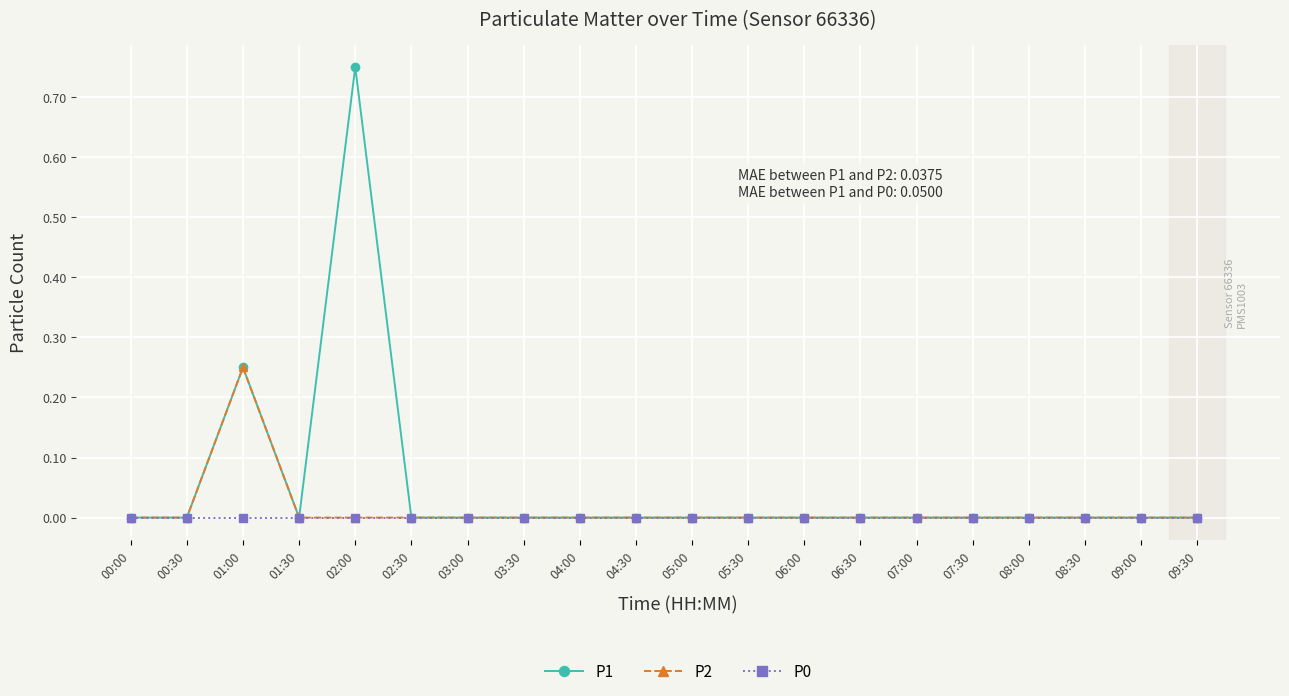

At which category is the sum across all series the highest?

02:00